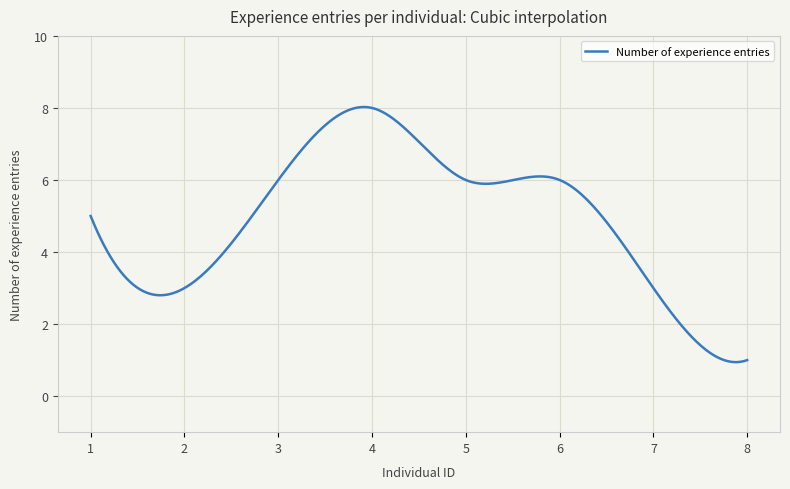

What is the minimum value shown in the chart?

0.9